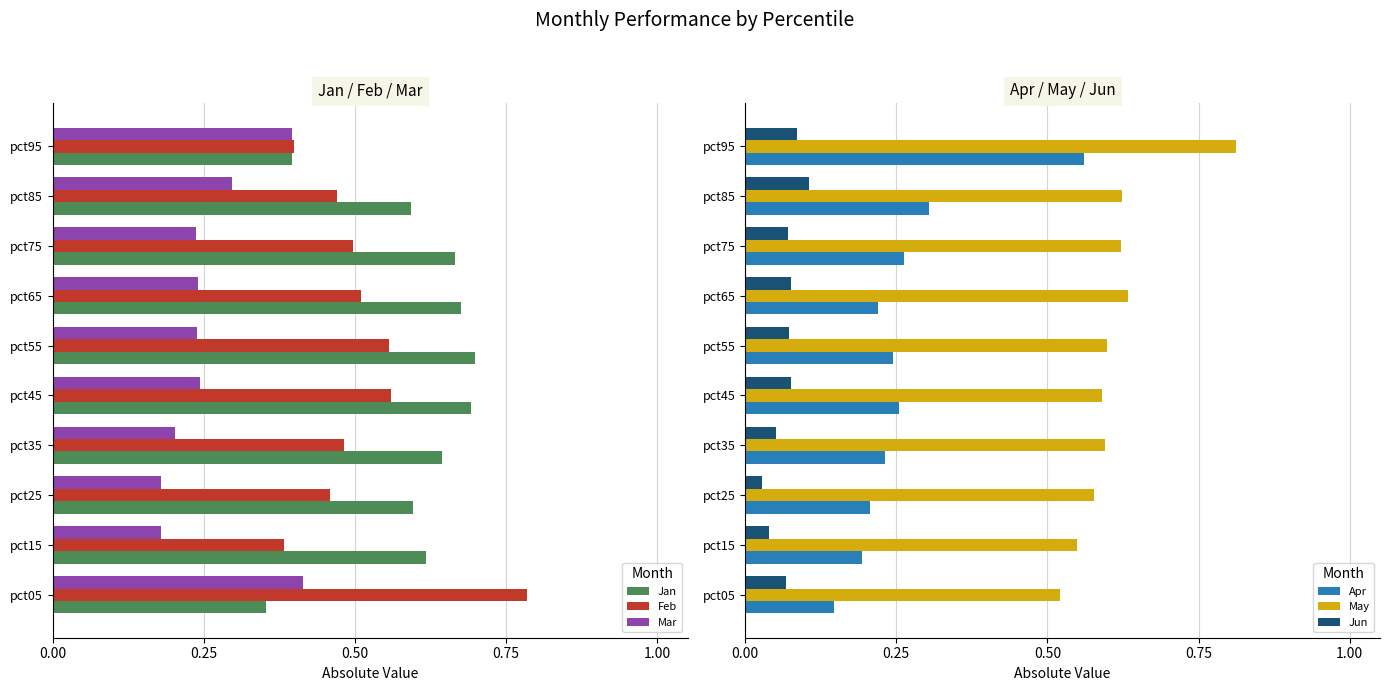

Which category has the highest value in the Feb series?

pct05